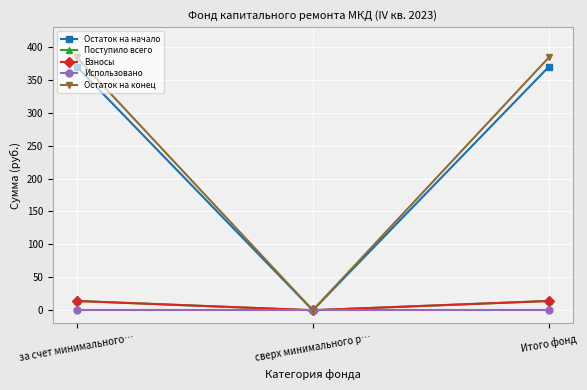

Is this an area chart (filled region under the line)?

No